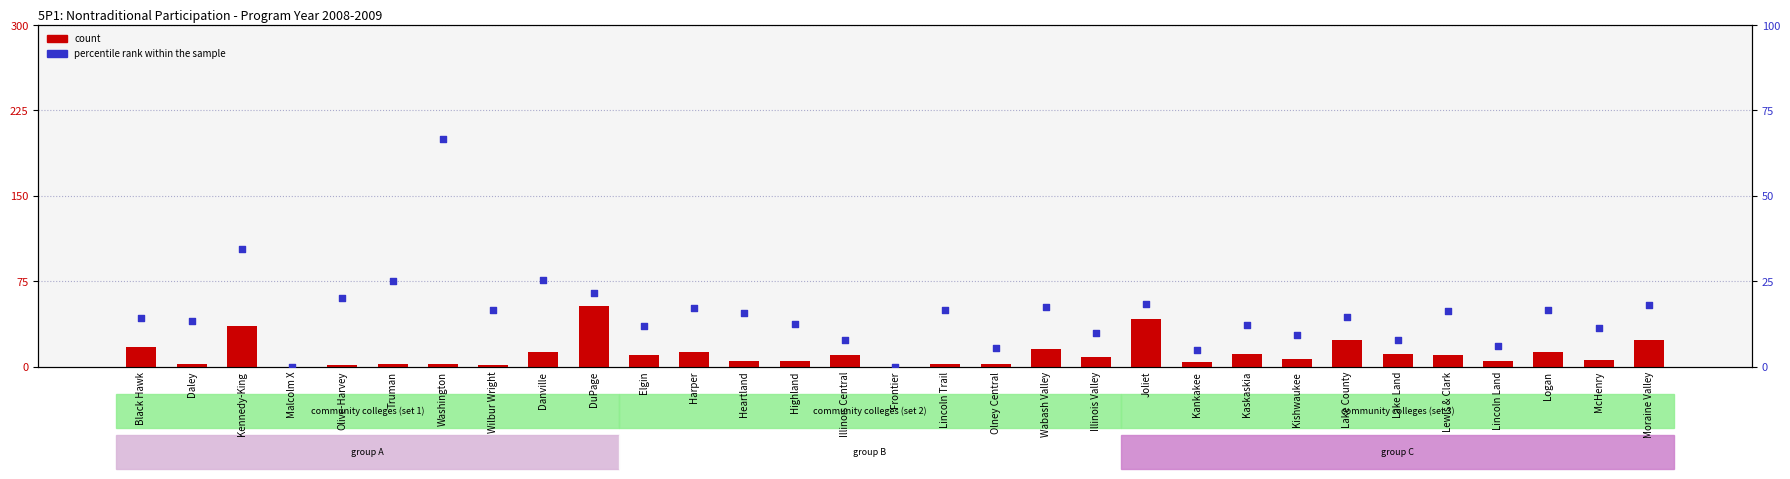

Which series contains the highest Y value?

percentile rank within the sample